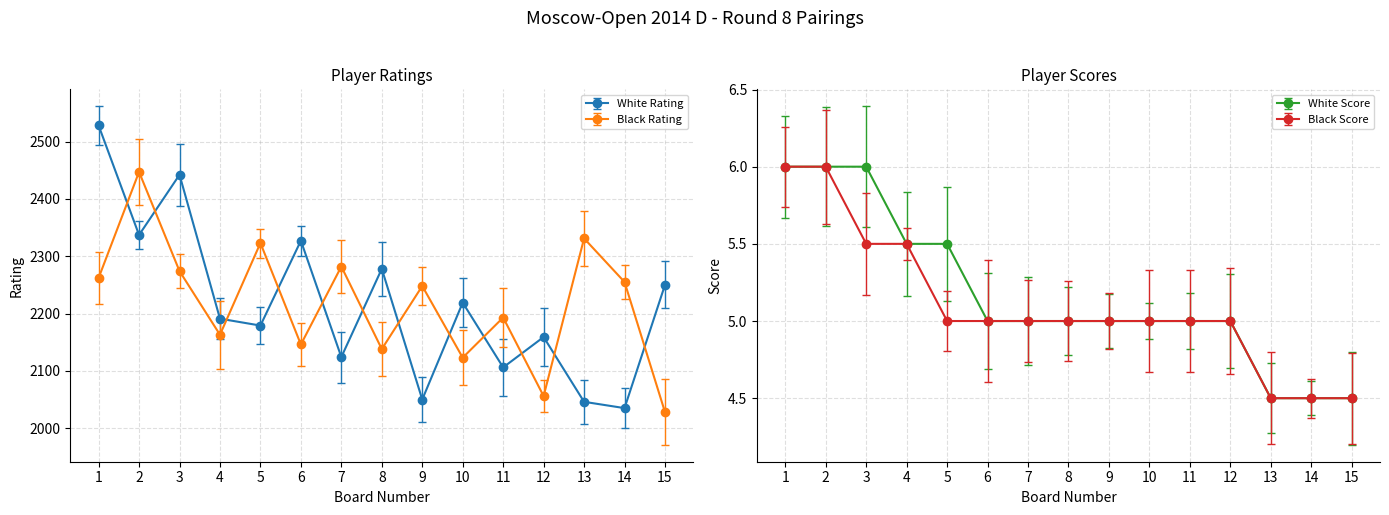

Is this an area chart (filled region under the line)?

No